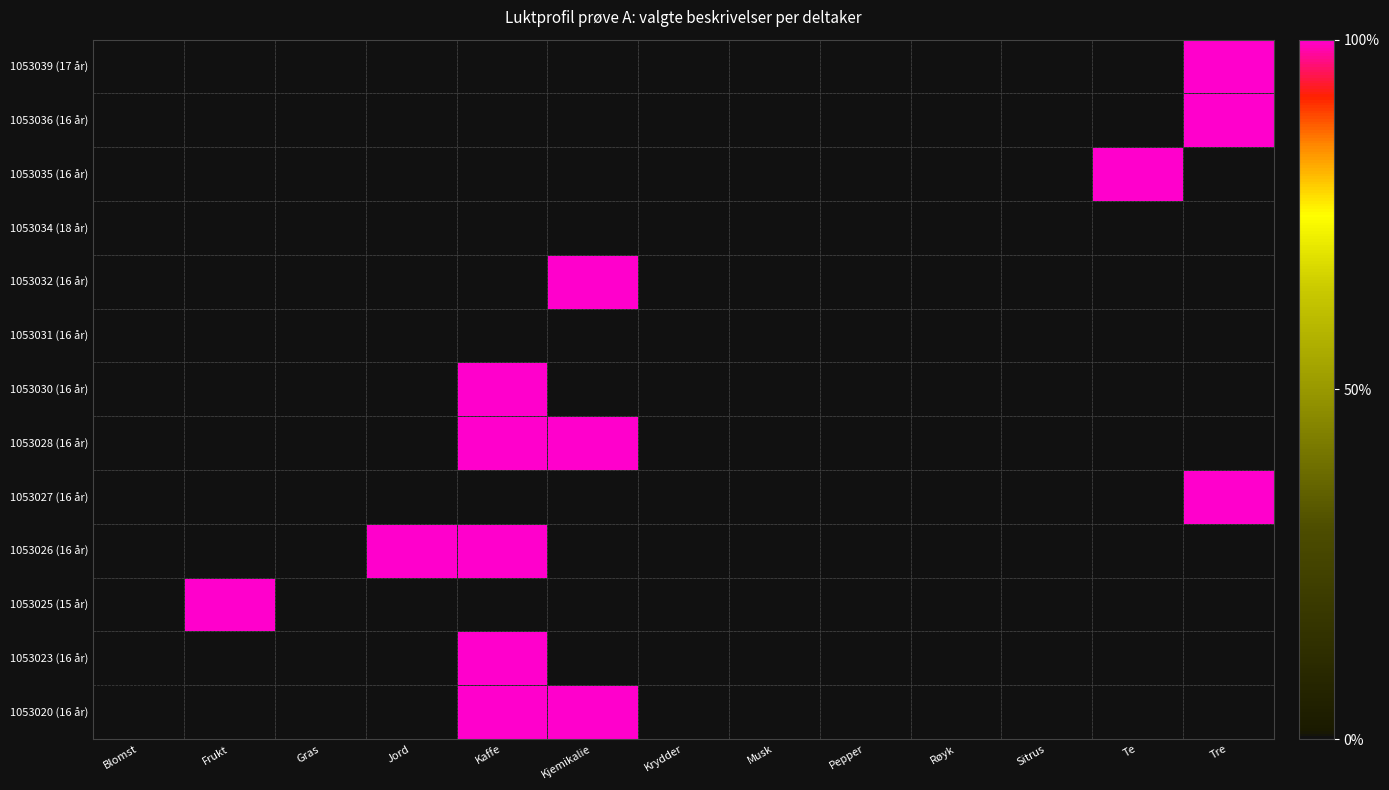

At which category is the sum across all series the highest?

Kaffe